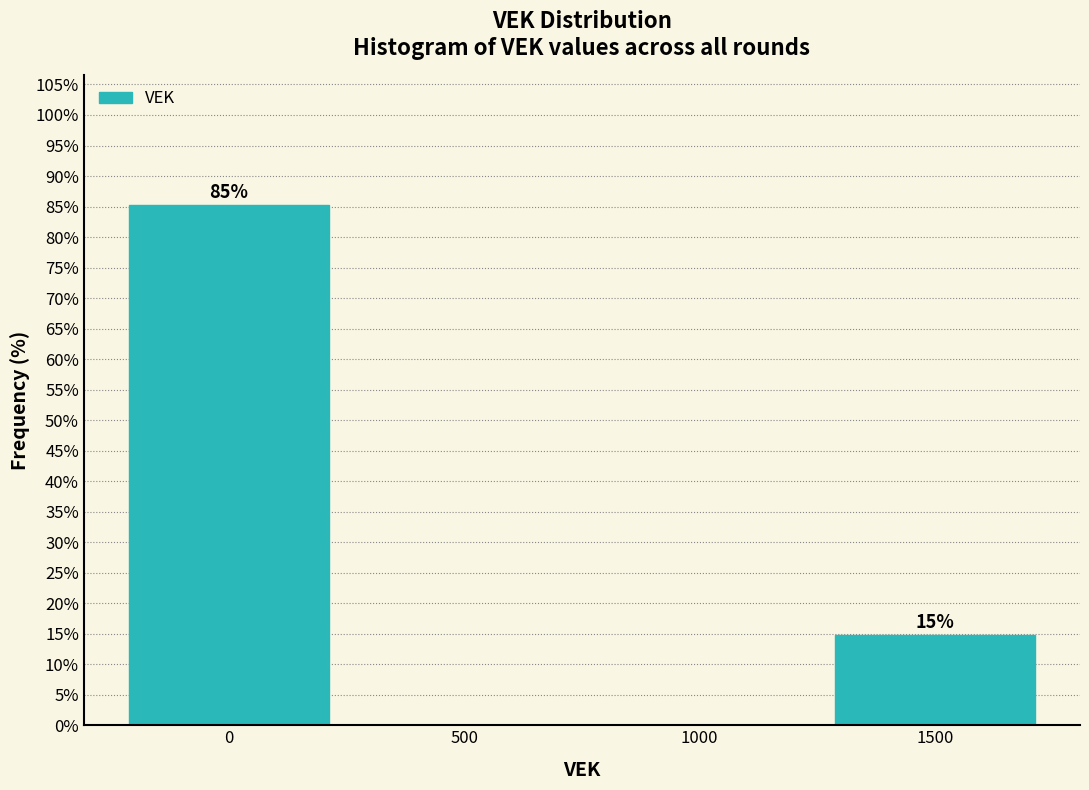

Over which range of the x-axis is the bar tallest?

-250 to 250